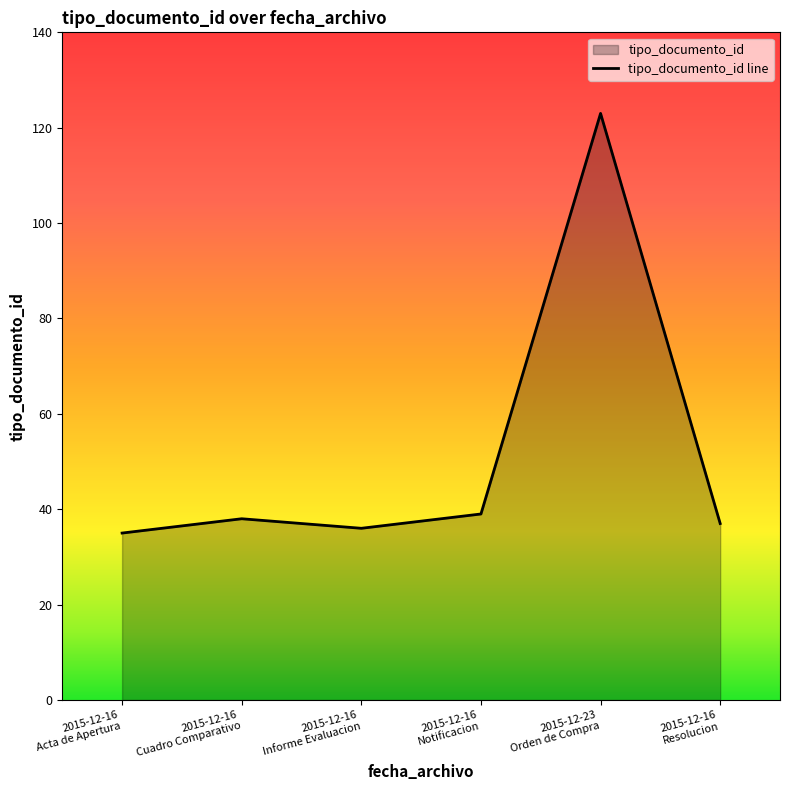

What is the difference between the second highest and minimum values?

4